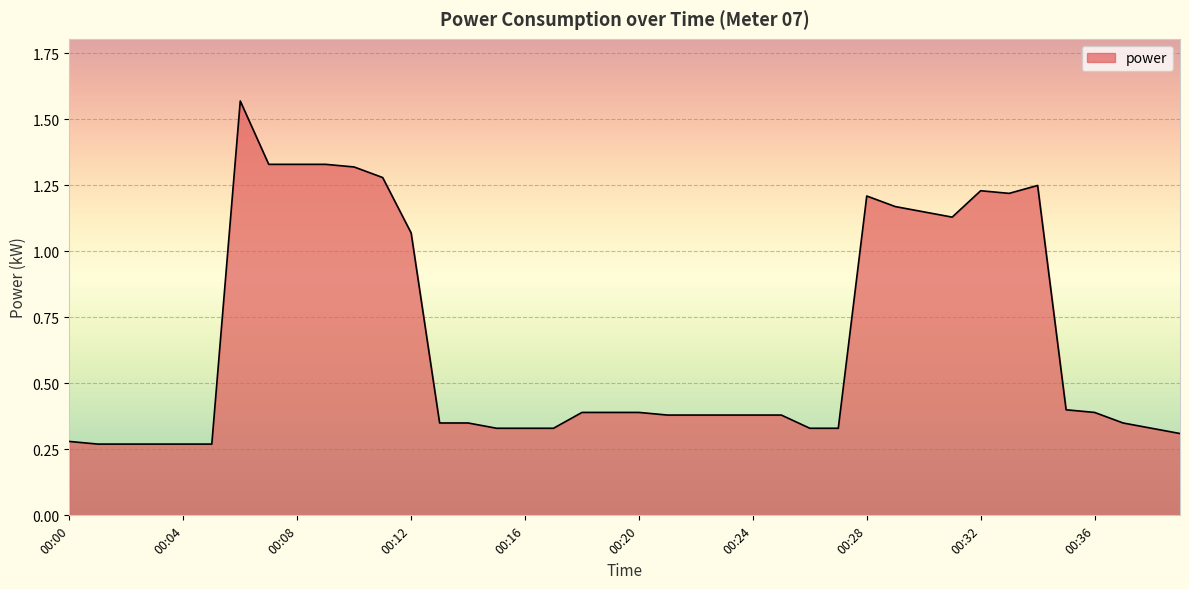

Is it true that the value at 00:36 is 0.7?

False